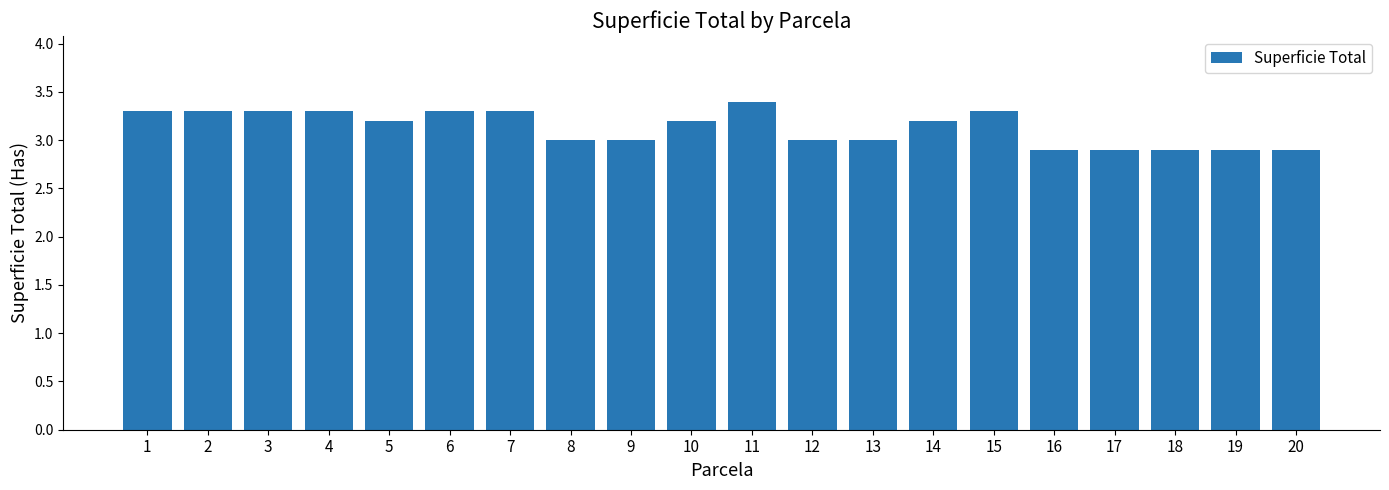

What is the greatest value displayed?

3.4